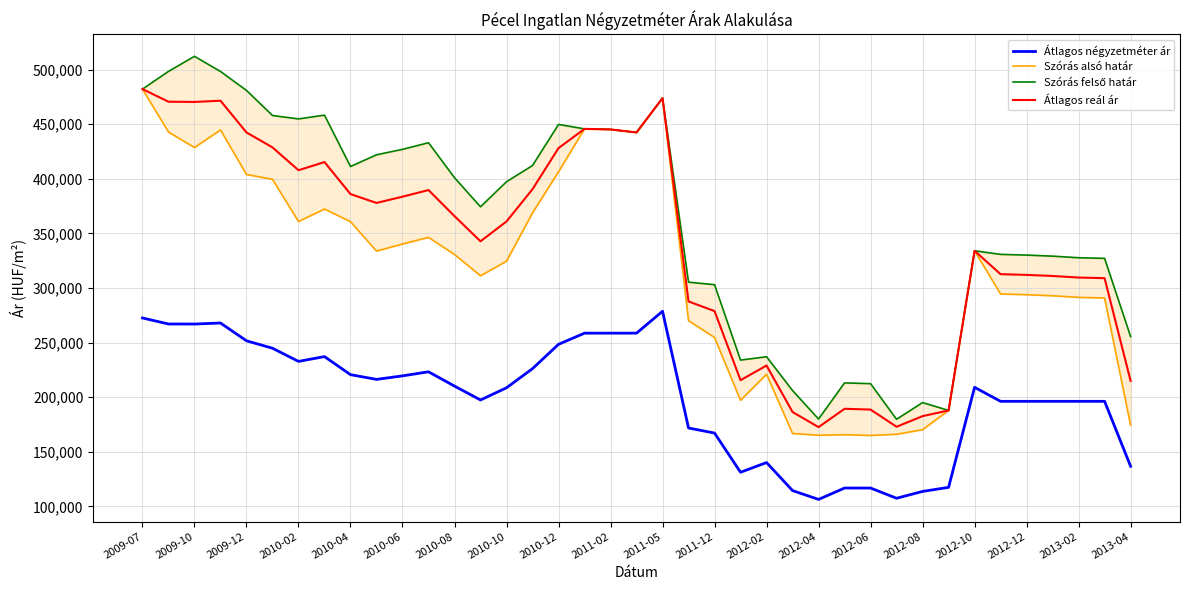

True or false: Átlagos reál ár and Átlagos négyzetméter ár intersect in this chart.

False